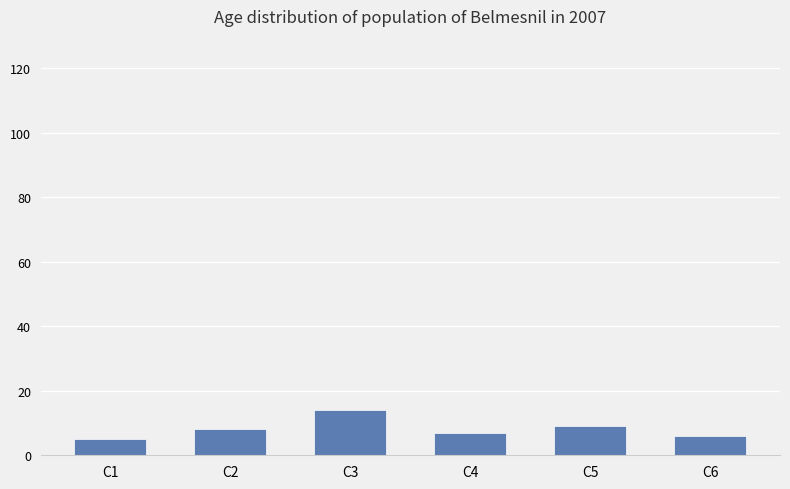

How many data points are less than 8?

3